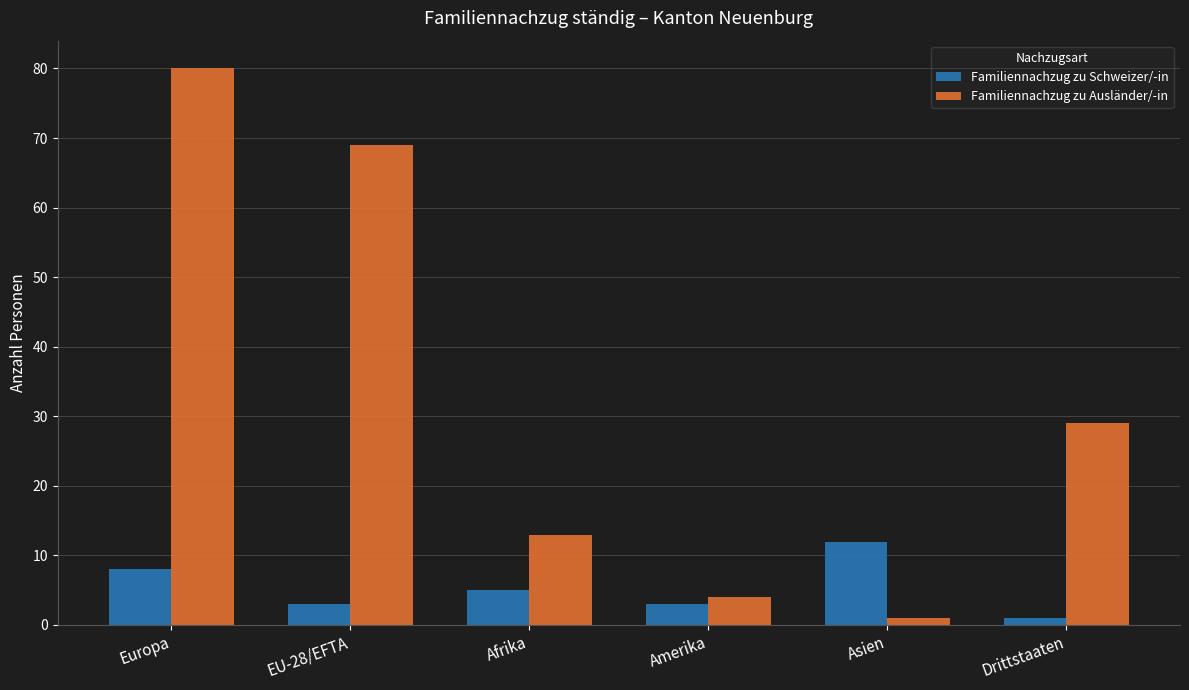

What position from the left is Drittstaaten?

6